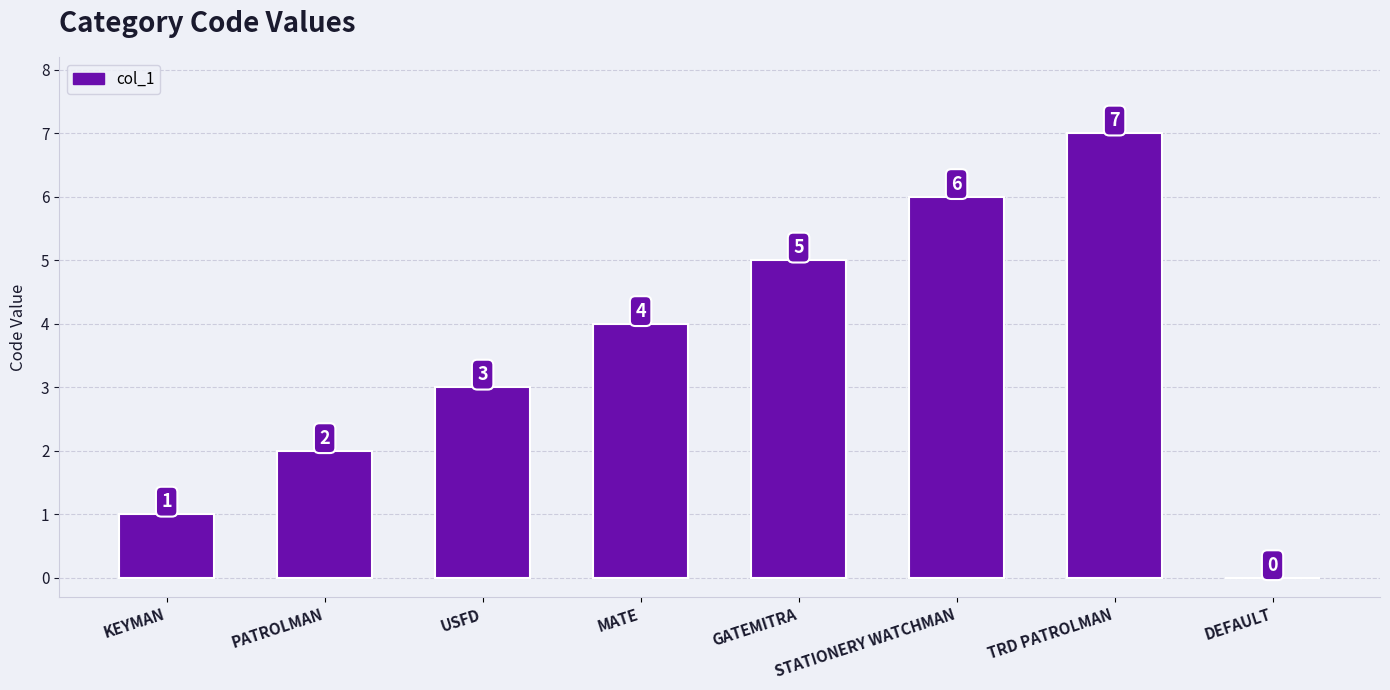

Reading left to right, what are all the values shown in this chart?

1	2	3	4	5	6	7	0